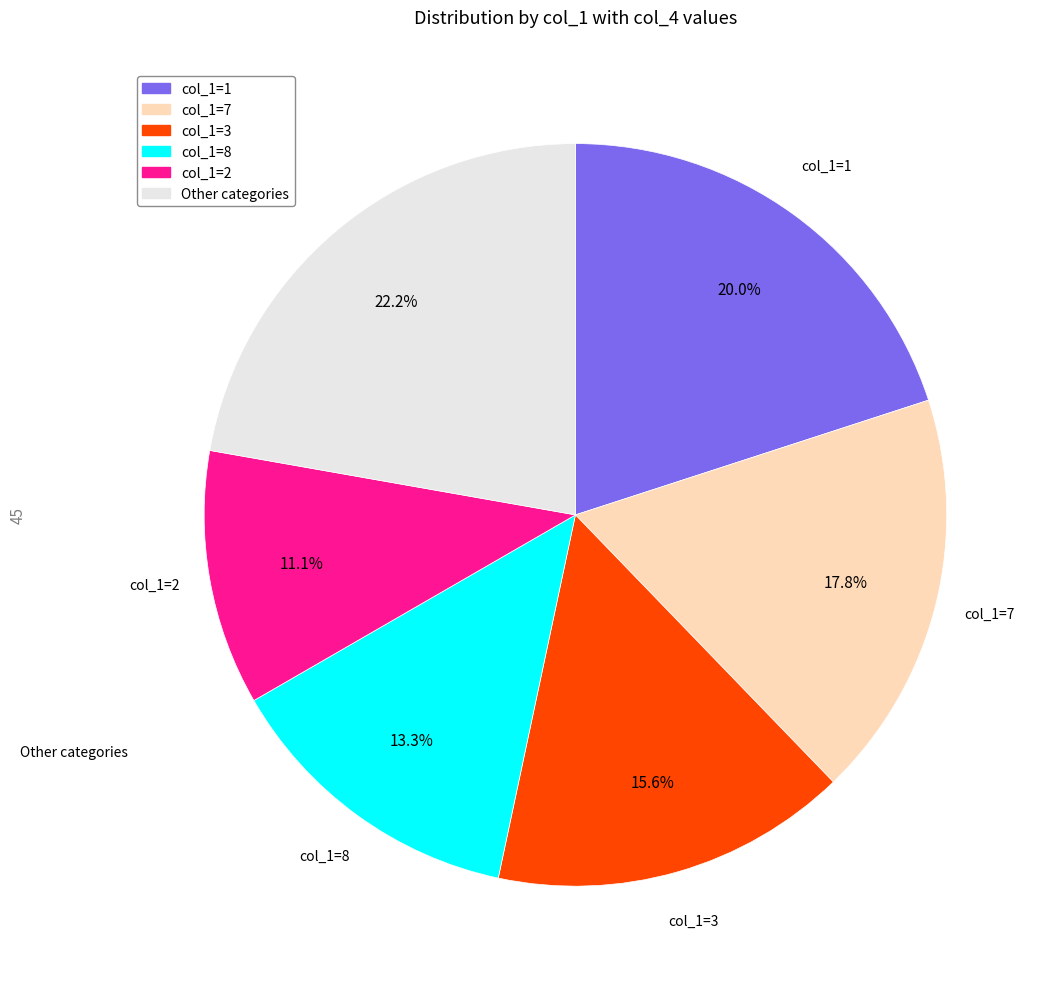

Count the number of slices in the pie.

6